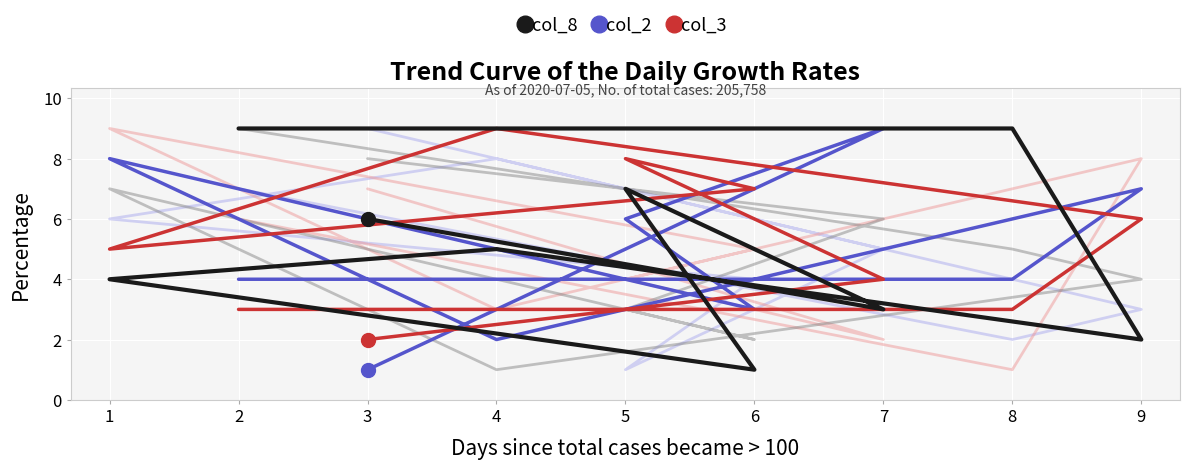

What is the value of the col_2 point at the 7th from the left?

6